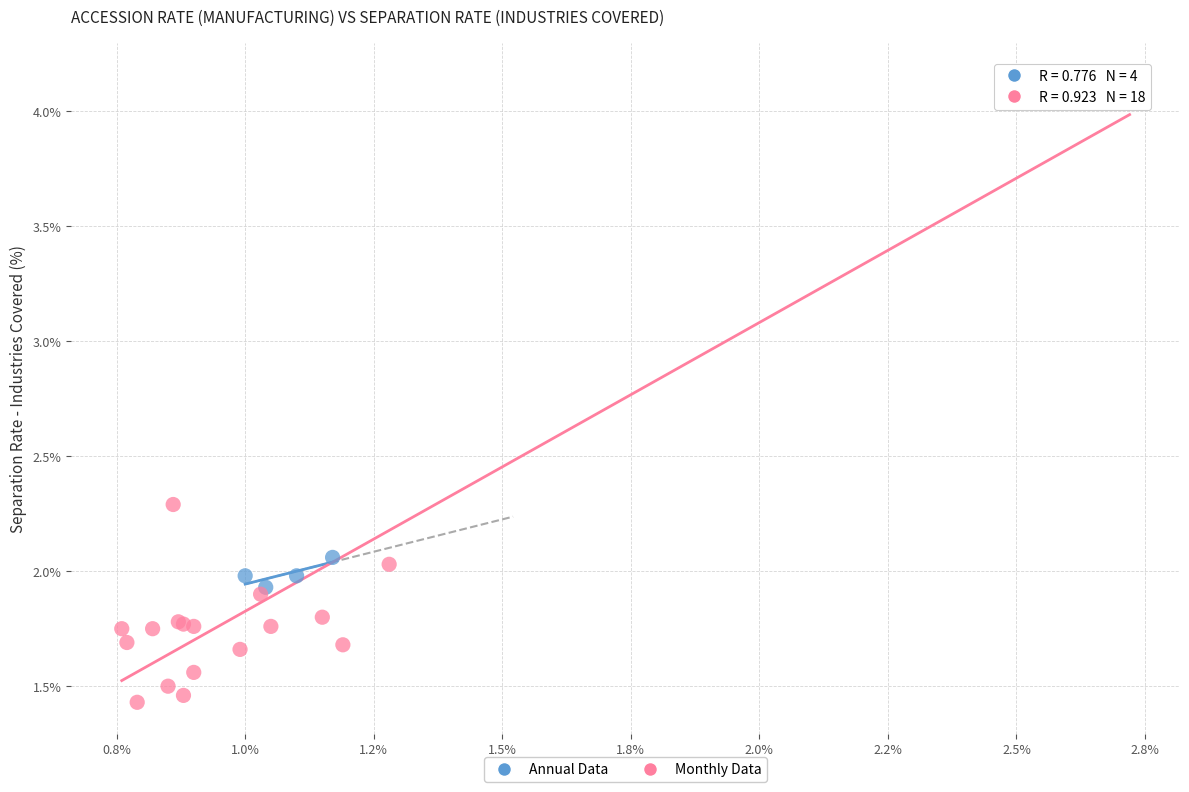

Which series reaches the minimum Y coordinate?

Monthly Data